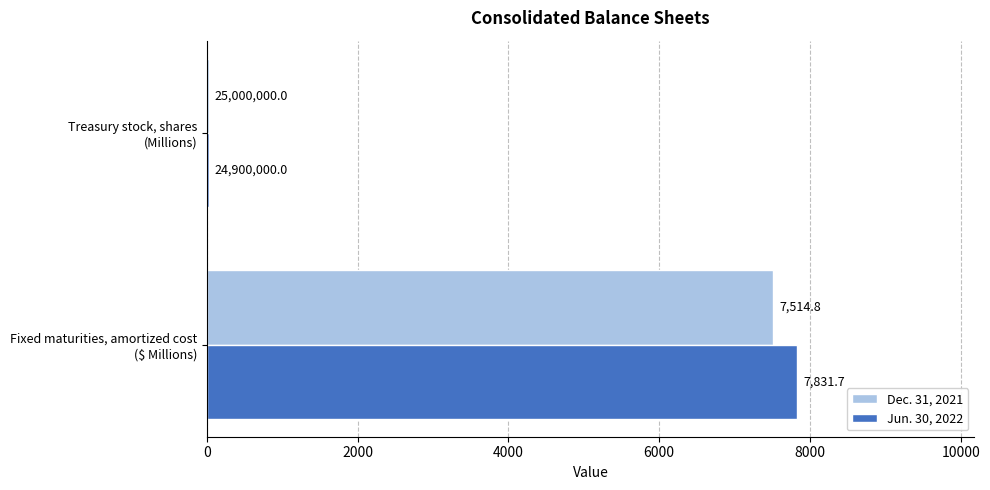

What is the maximum value shown in the chart?

7831.7